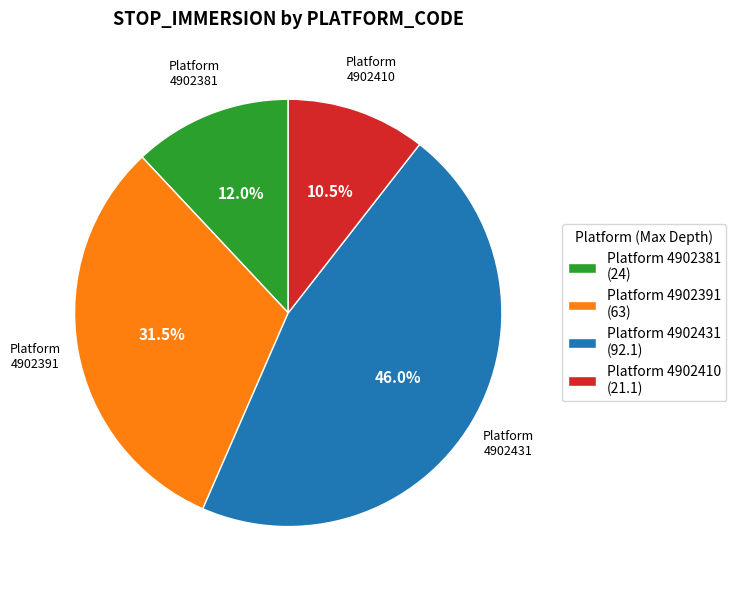

Combined, what portion of the pie is Platform 4902391 (63) and Platform 4902431 (92.1)?

77.5%